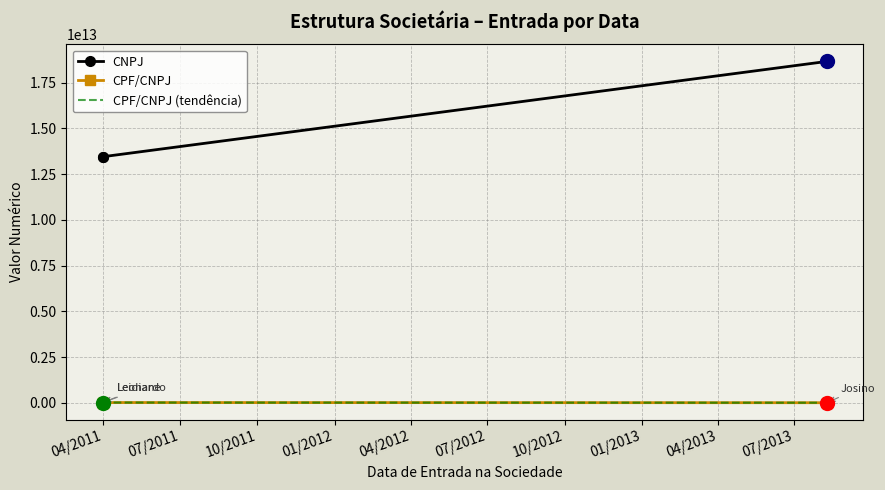

What is the maximum value shown in the chart?

18659291000190.0